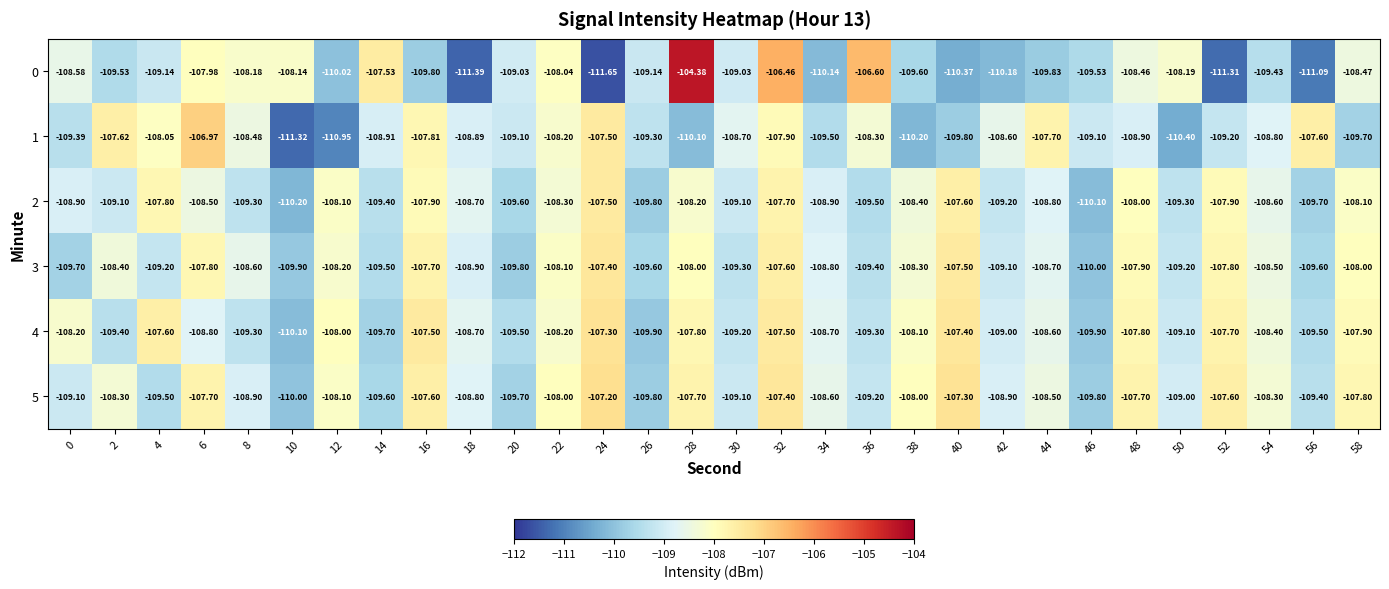

Is the value of 5 at 10 greater than the value of 0 at 34?

Yes